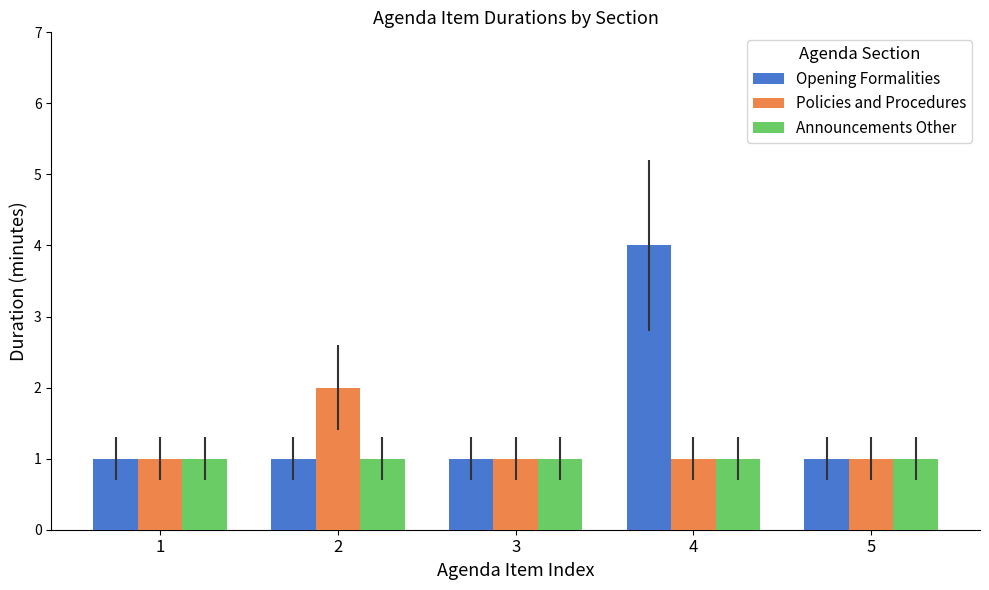

Reading left to right, transcribe all the data shown in this chart.

Opening Formalities: 1	1	1	4	1
Policies and Procedures: 1	2	1	1	1
Announcements Other: 1	1	1	1	1